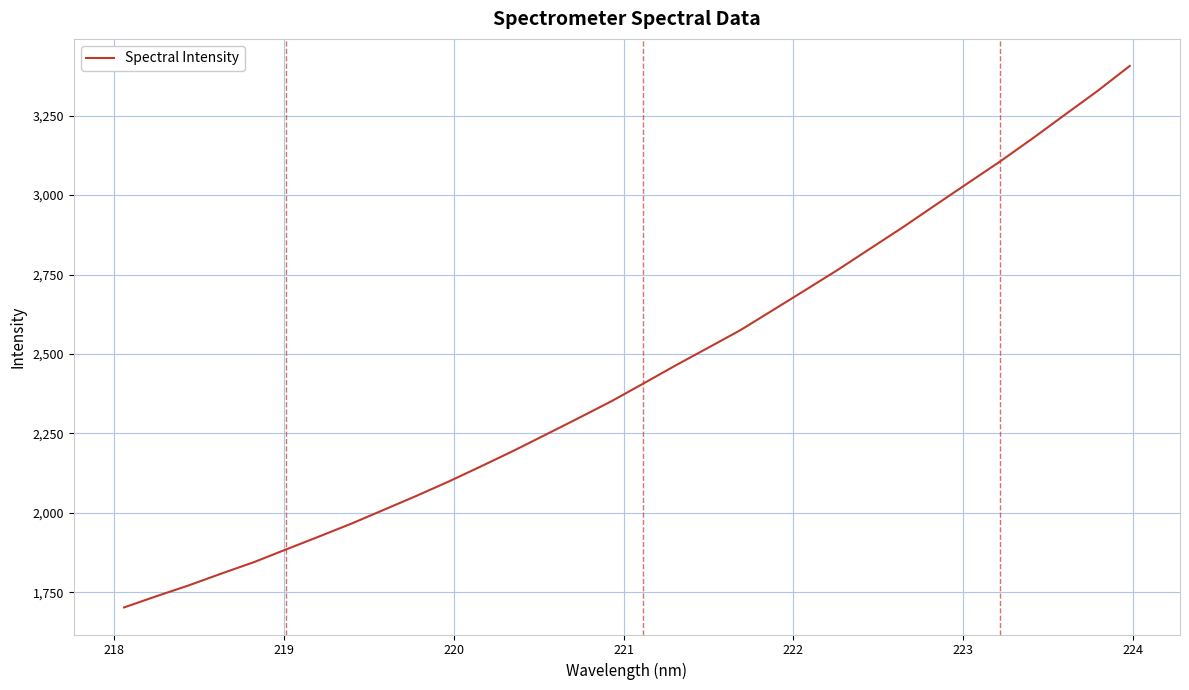

What is the difference between the maximum and minimum values?

1704.6